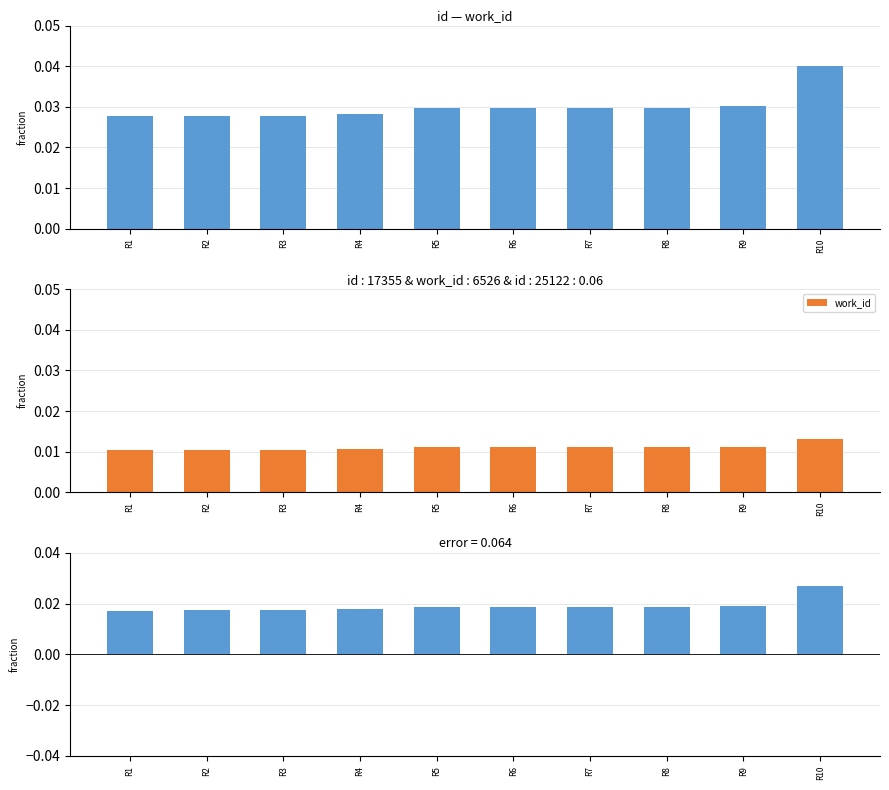

The value of id - work_id at R3 is 0.0. True or false?

False